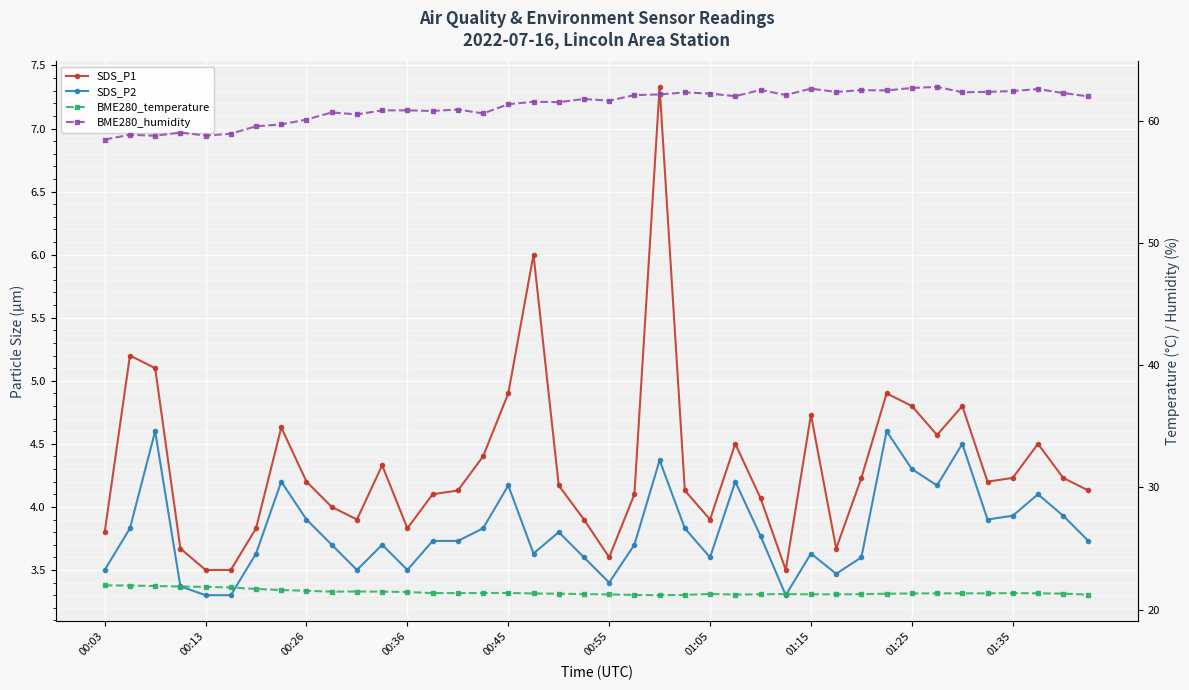

Count the number of categories in the chart.

40